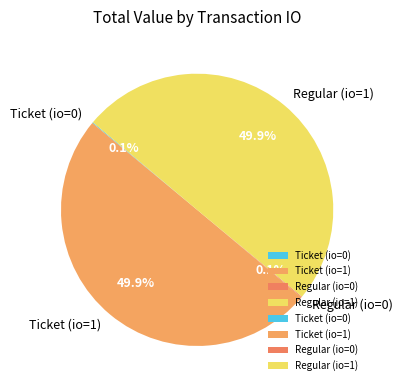

What is the ratio of the value at Ticket (io=1) to the value at Regular (io=1)?

1.0